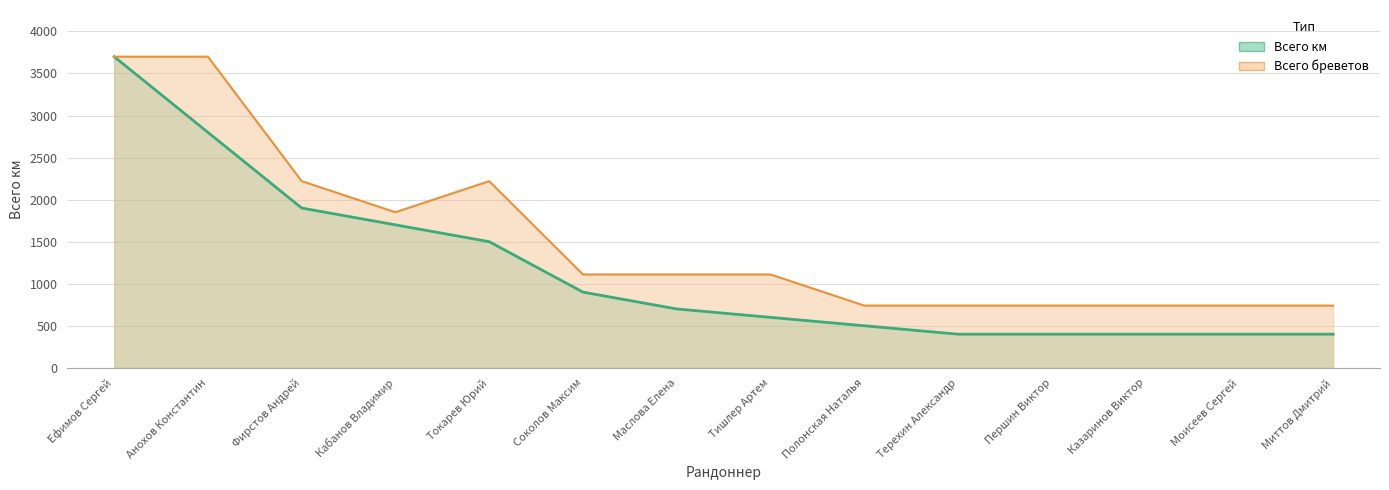

The Всего бреветов series shows 3649 at Токарев Юрий. True or false?

False